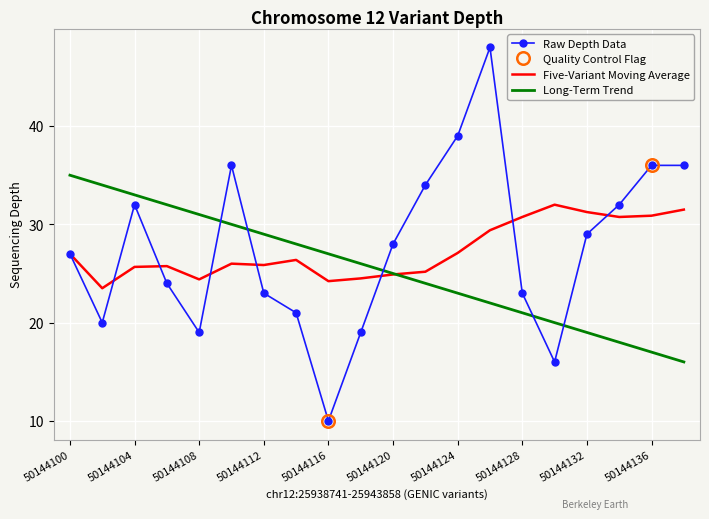

What is the sum of all Long-Term Trend values?

510.0